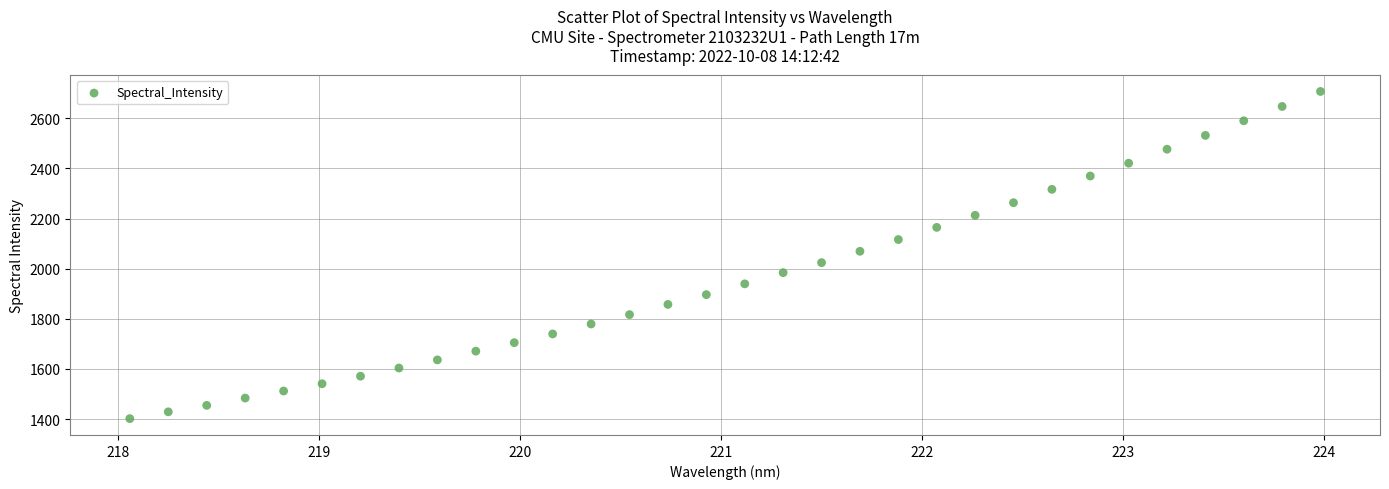

What is the range of Y values (max minus min)?

1305.1